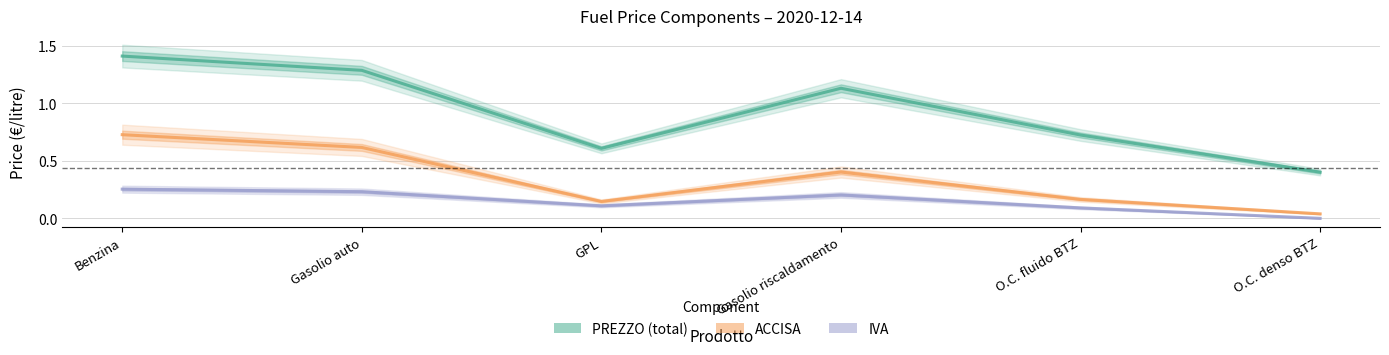

Where is PREZZO (total) nearest to the value 0?

O.C. denso BTZ